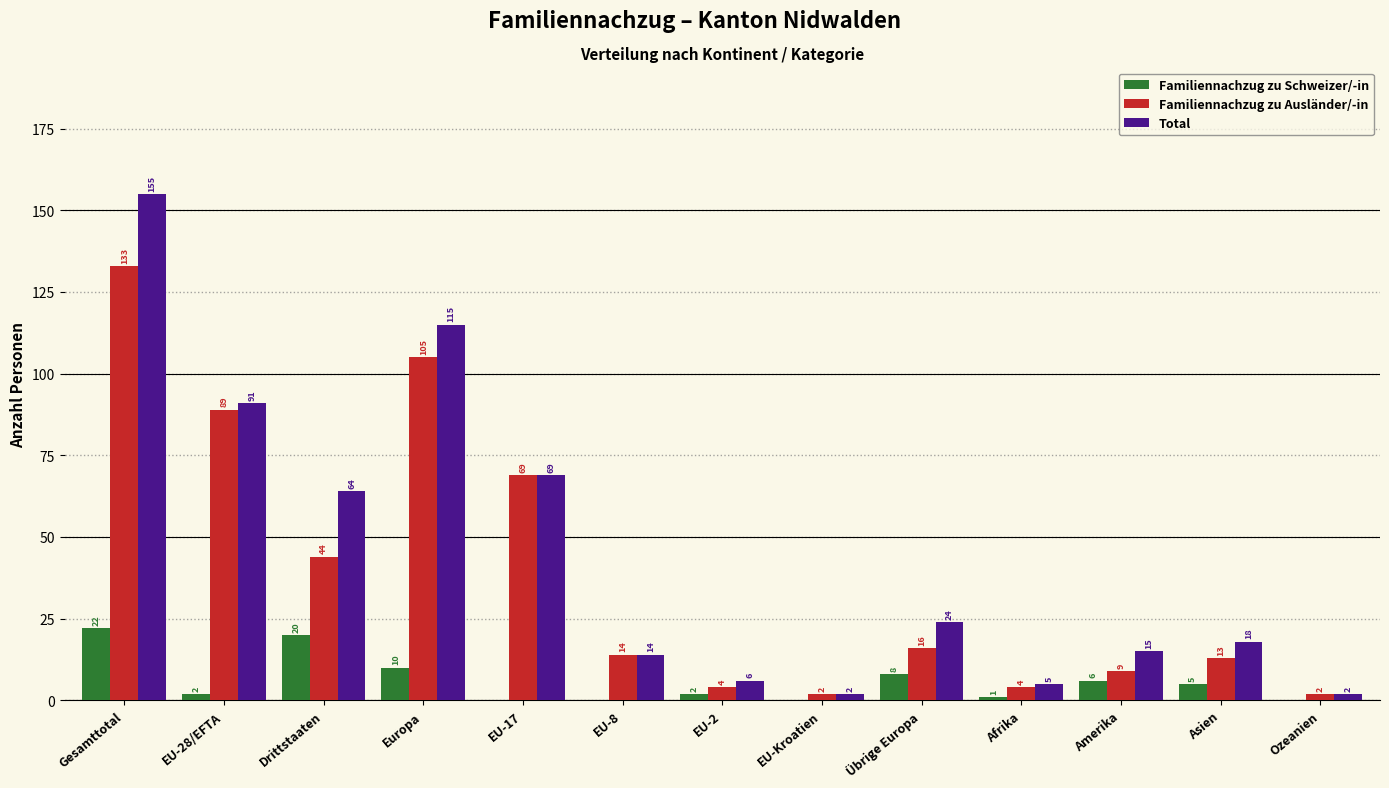

Reading left to right, transcribe all the data shown in this chart.

Familiennachzug zu Schweizer/-in: Gesamttotal=22	EU-28/EFTA=2	Drittstaaten=20	Europa=10	EU-17=0	EU-8=0	EU-2=2	EU-Kroatien=0	Übrige Europa=8	Afrika=1	Amerika=6	Asien=5	Ozeanien=0
Familiennachzug zu Ausländer/-in: Gesamttotal=133	EU-28/EFTA=89	Drittstaaten=44	Europa=105	EU-17=69	EU-8=14	EU-2=4	EU-Kroatien=2	Übrige Europa=16	Afrika=4	Amerika=9	Asien=13	Ozeanien=2
Total: Gesamttotal=155	EU-28/EFTA=91	Drittstaaten=64	Europa=115	EU-17=69	EU-8=14	EU-2=6	EU-Kroatien=2	Übrige Europa=24	Afrika=5	Amerika=15	Asien=18	Ozeanien=2